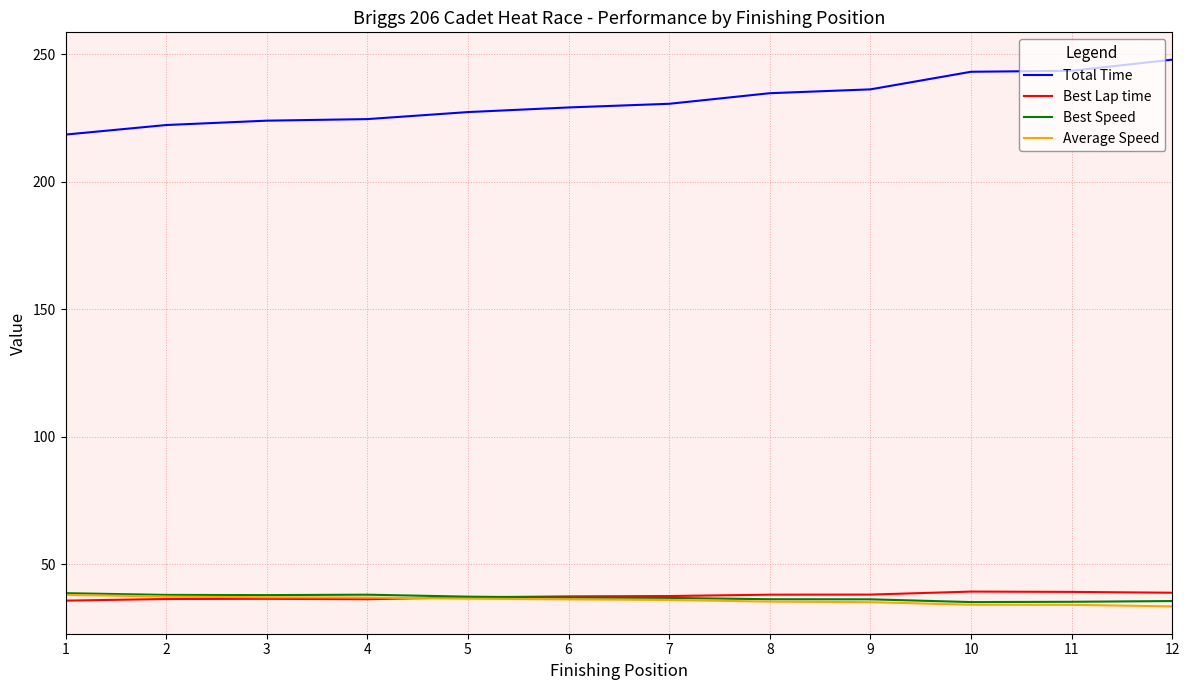

What is the difference between the Total Time values at 7 and 9?

5.7